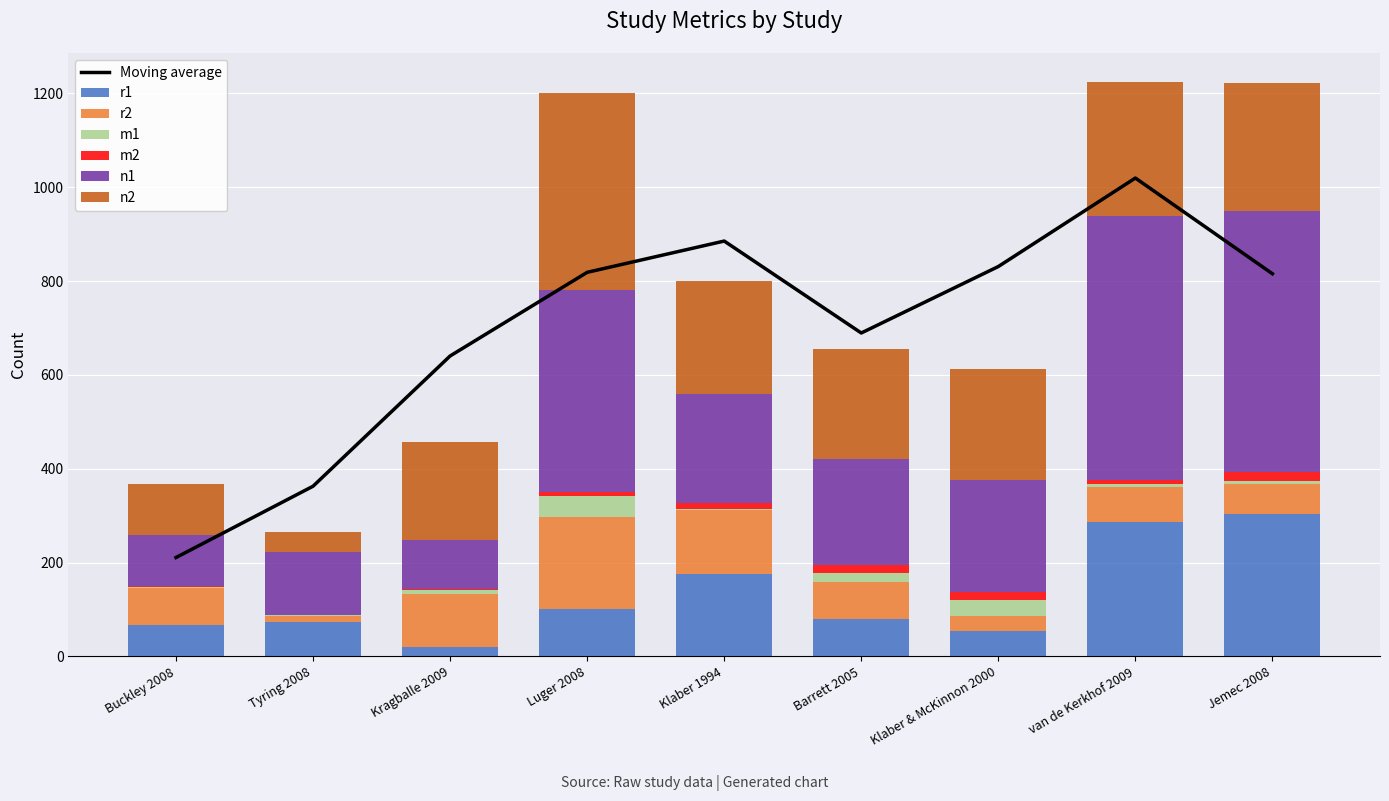

True or false: m1 has a value of 10 at Luger 2008.

False